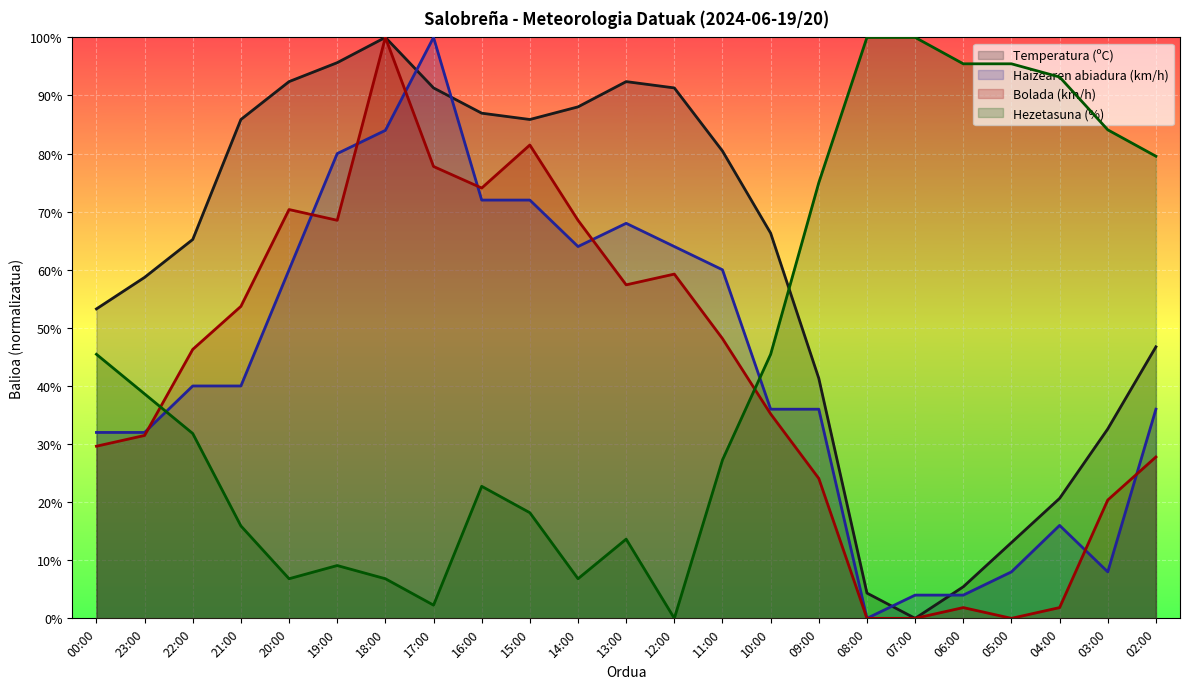

What is the difference between the second highest and minimum values in the Haizearen abiadura (km/h) series?

84.0